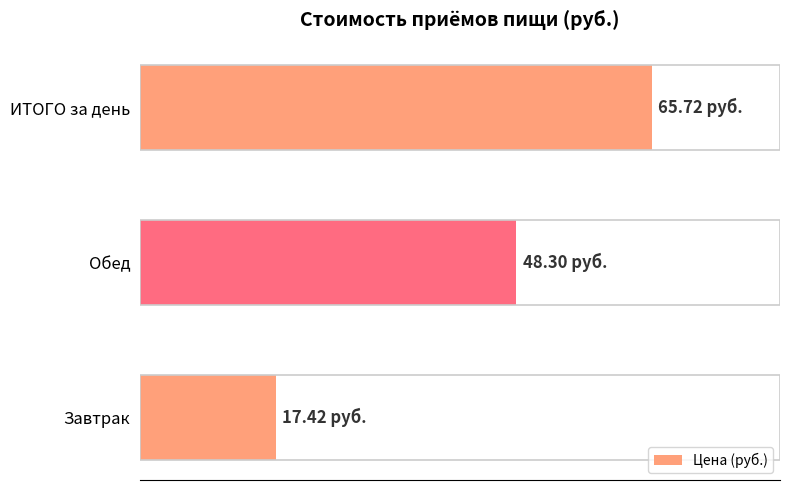

Does the chart contain any negative values?

No